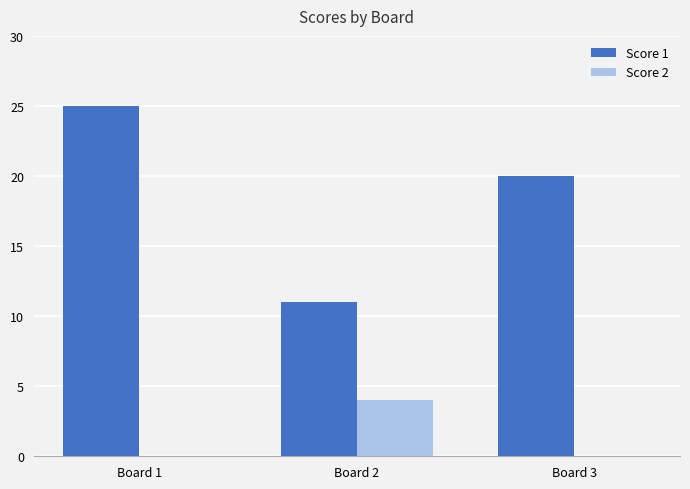

Which series has the largest total across all categories?

Score 1